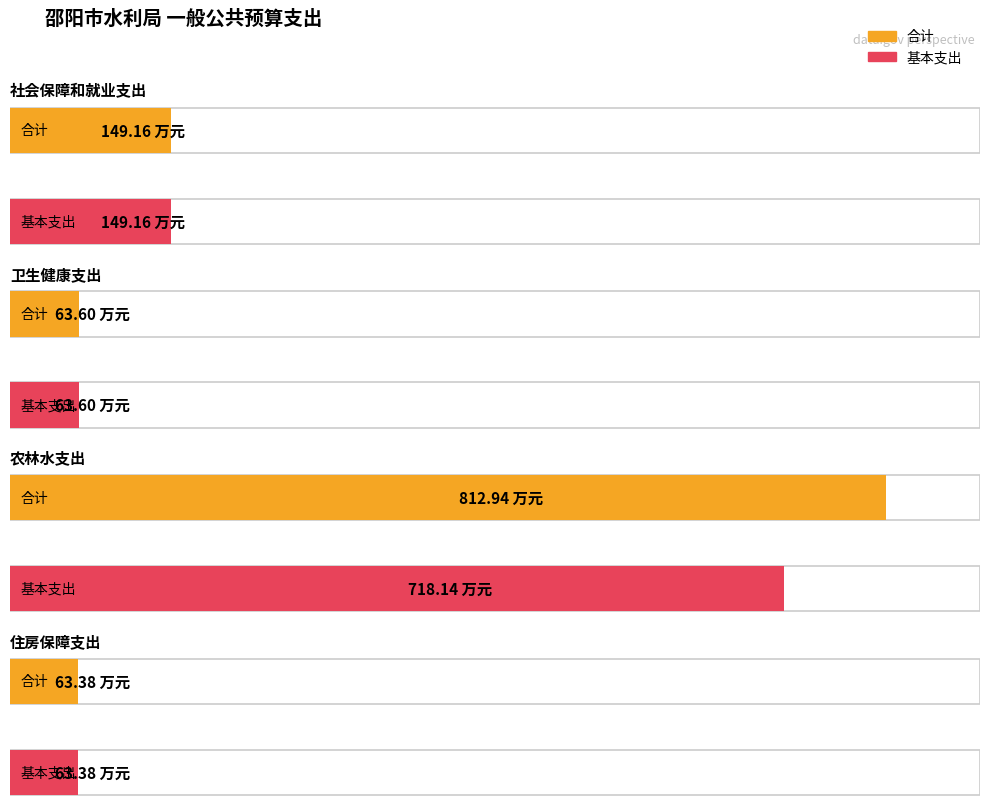

Reading left to right, transcribe all the data shown in this chart.

合计: 社会保障和就业支出=149.2	卫生健康支出=63.6	农林水支出=812.9	住房保障支出=63.4
基本支出: 社会保障和就业支出=149.2	卫生健康支出=63.6	农林水支出=718.1	住房保障支出=63.4